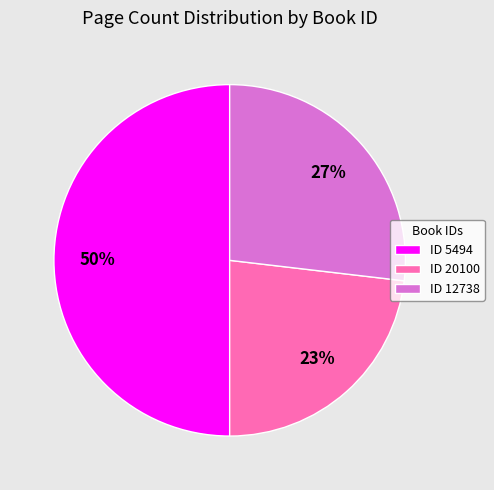

To the nearest percent, what percentage of the pie is ID 5494?

50%